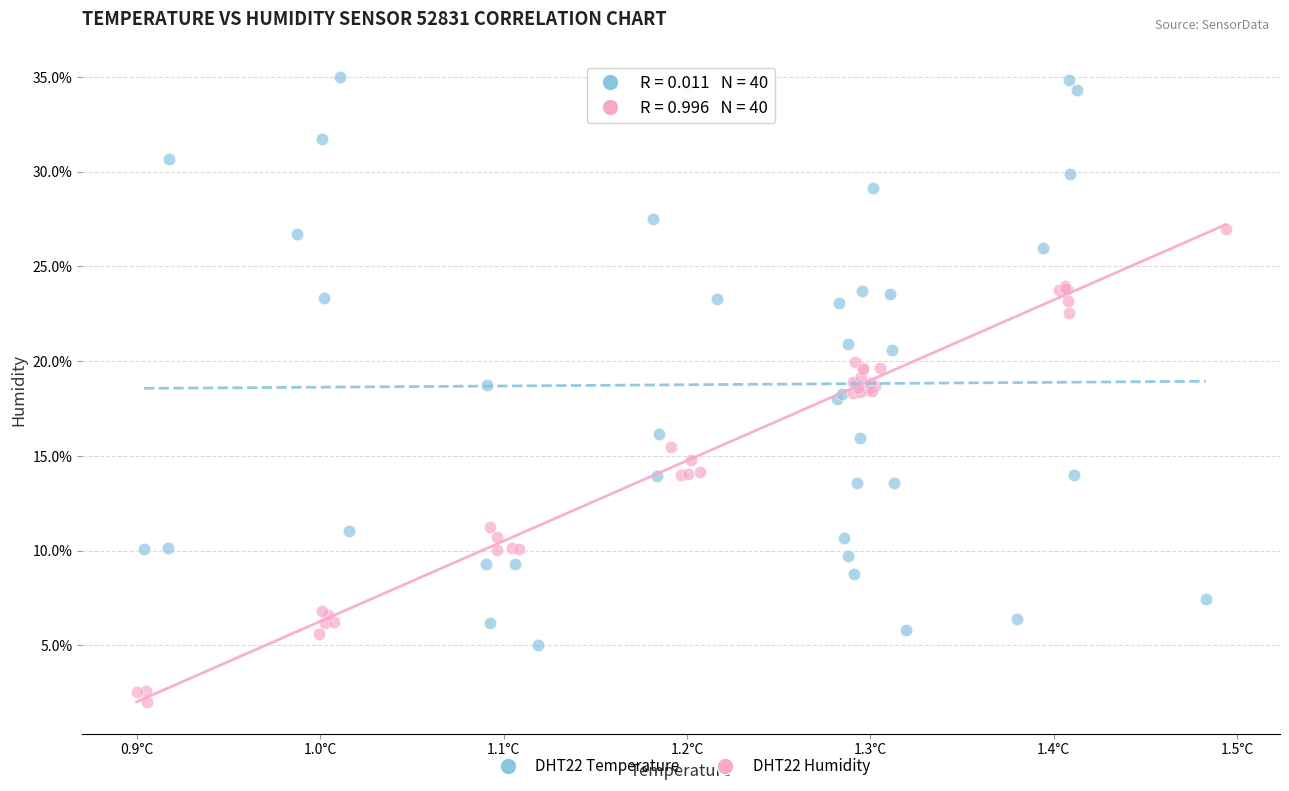

Which series contains the highest Y value?

DHT22 Temperature